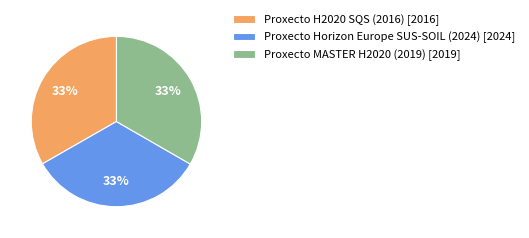

What is the ratio of the value at Proxecto MASTER H2020 (2019) [2019] to the value at Proxecto H2020 SQS (2016) [2016]?

1.0